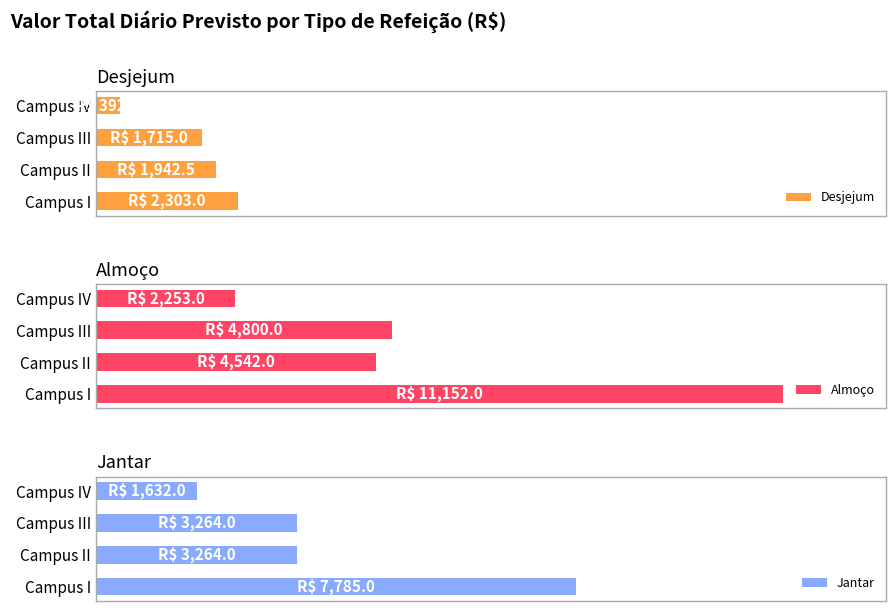

How many distinct data groups are displayed?

3